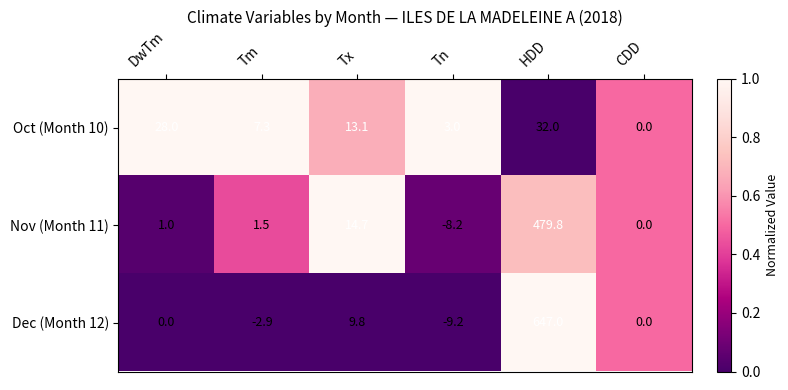

At which category is the sum across all series the highest?

HDD